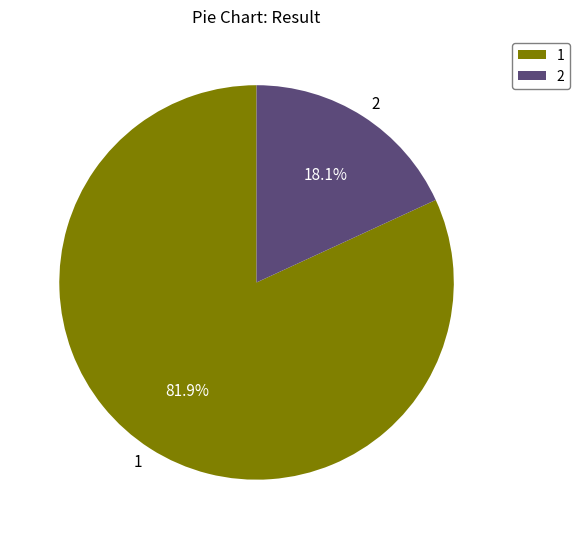

Combined, do 2 and 1 account for over 50%?

Yes